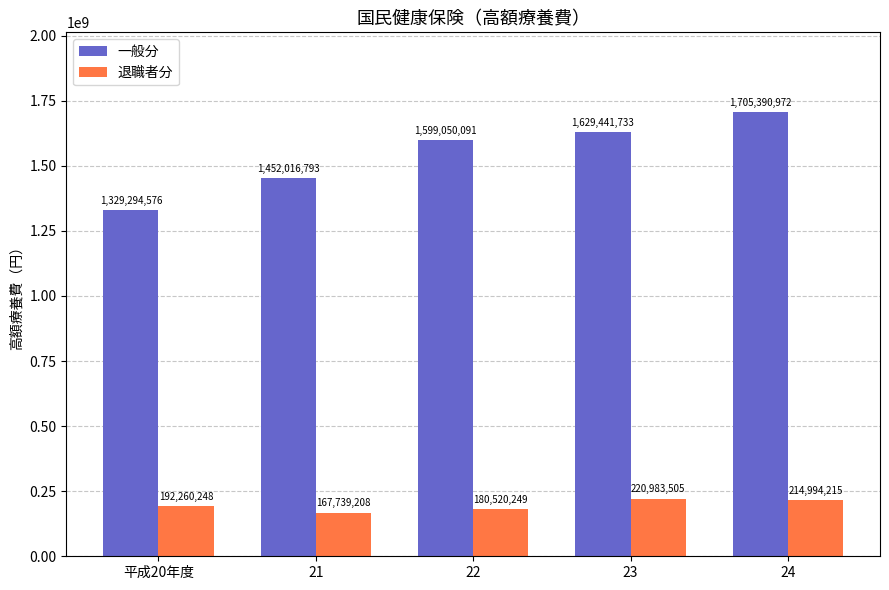

Rank the series at 22 from highest to lowest value.

一般分, 退職者分